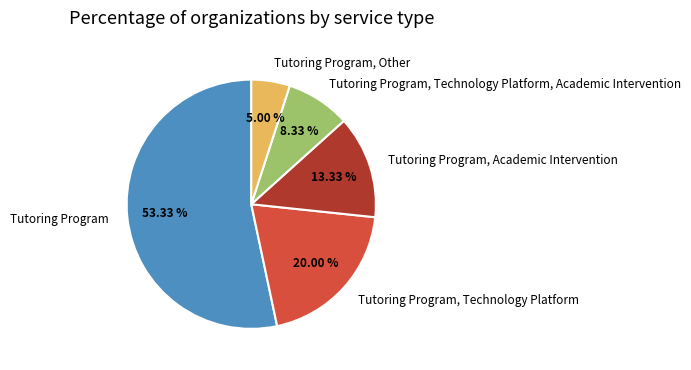

To the nearest percent, what is the average slice percentage?

20%